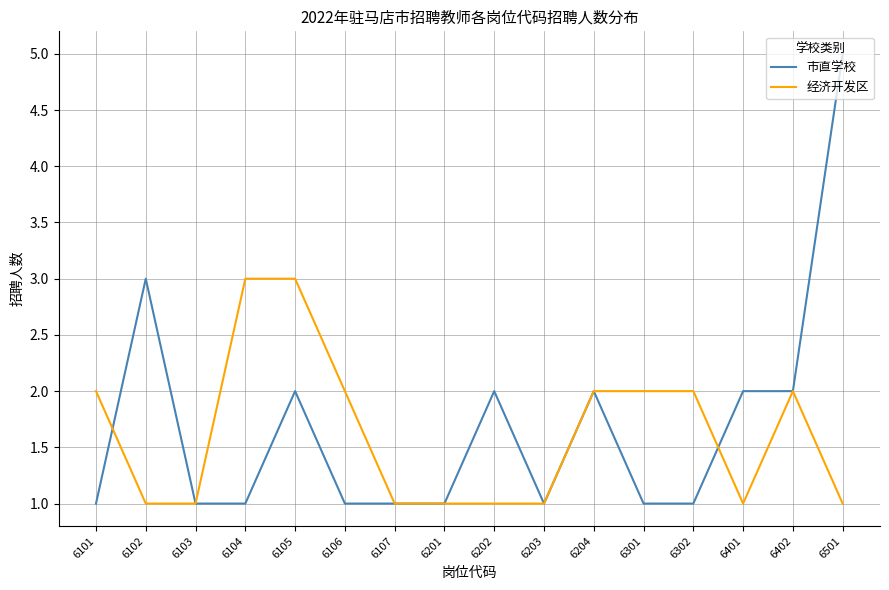

What is the difference between the maximum and minimum values in the 经济开发区 series?

2